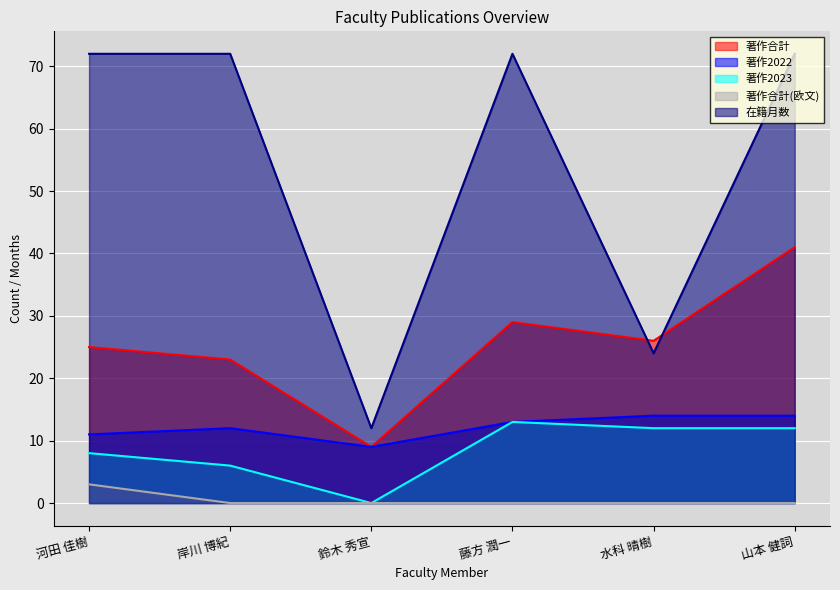

Reading left to right, what are all the values shown in this chart?

著作合計: 25	23	9	29	26	41
著作2022: 11	12	9	13	14	14
著作2023: 8	6	0	13	12	12
著作合計(欧文): 3	0	0	0	0	0
在籍月数: 72	72	12	72	24	72